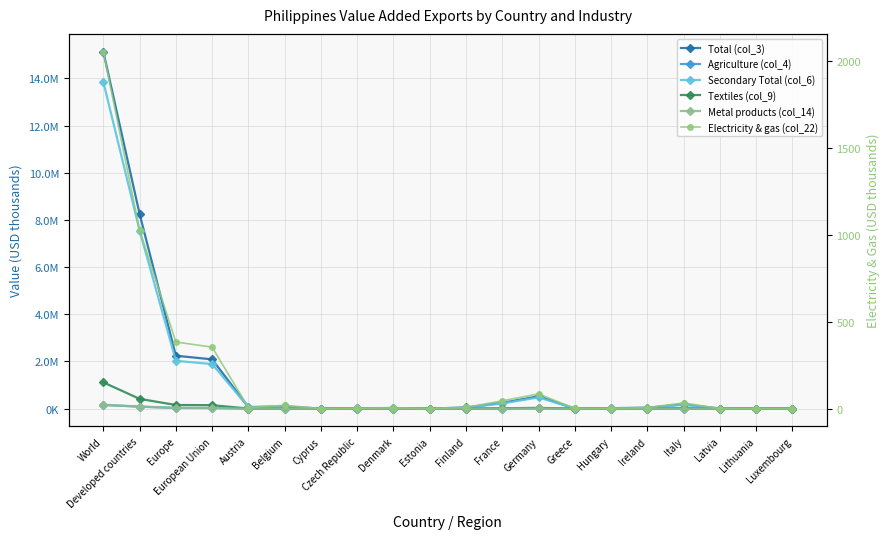

What position from the right is Developed countries?

19